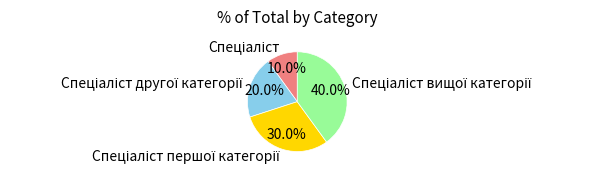

Is there any slice that represents more than half of the pie?

No